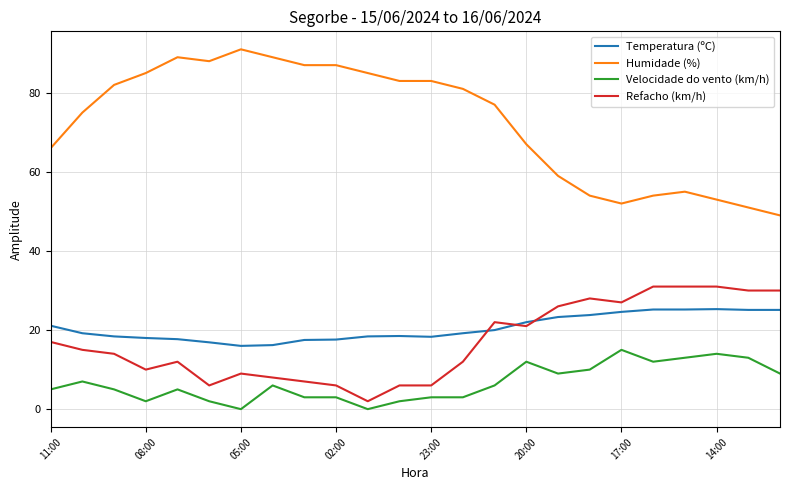

At how many categories does at least one series exceed 48?

24